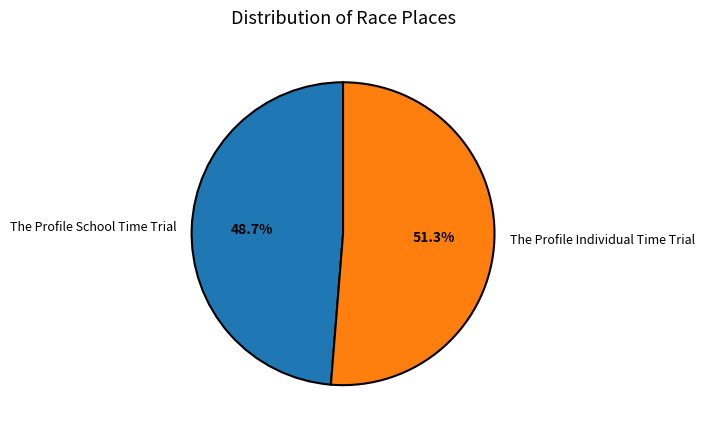

What percentage is the The Profile Individual Time Trial slice, to the nearest percent?

51%